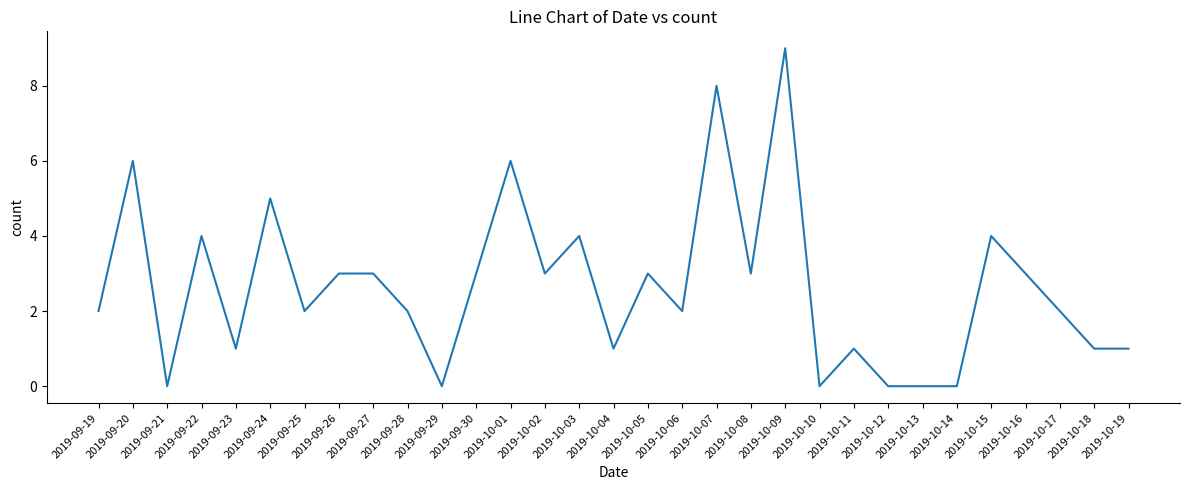

Does the chart display data point markers on the line(s)?

No